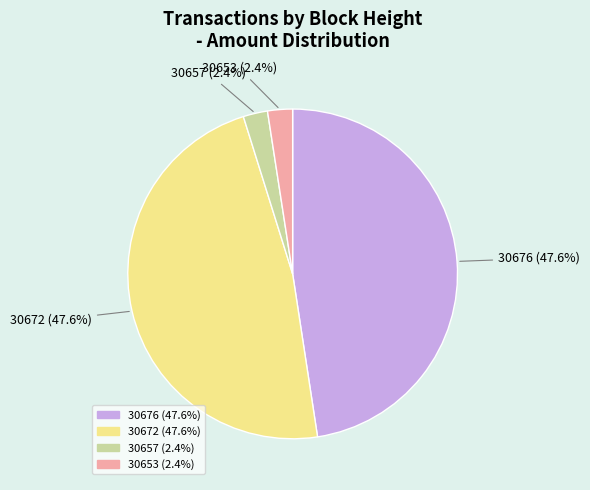

Approximately how many times larger is the value at 30657 compared to 30653?

1.0